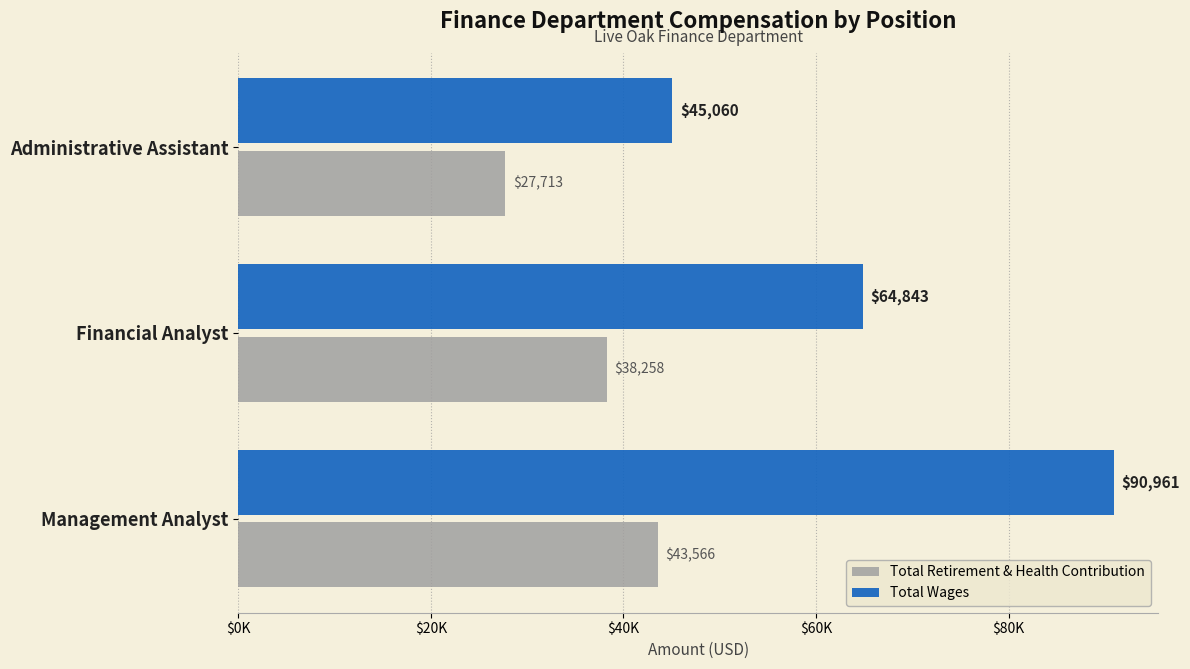

What are all the series names shown in the legend?

Total Retirement & Health Contribution, Total Wages